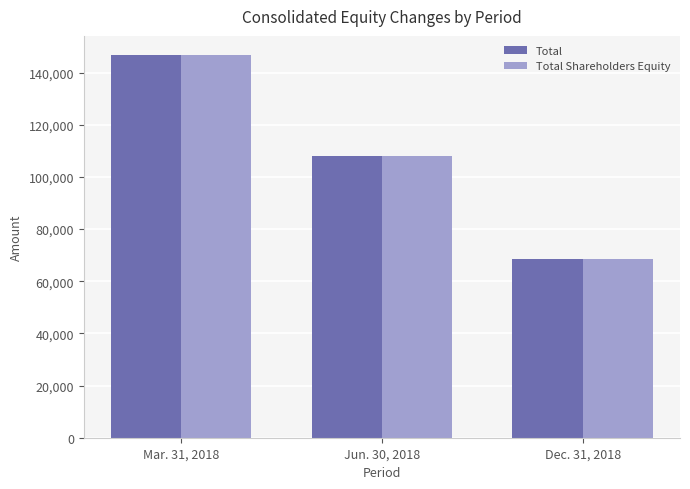

Which series has the largest range (max minus min)?

Total